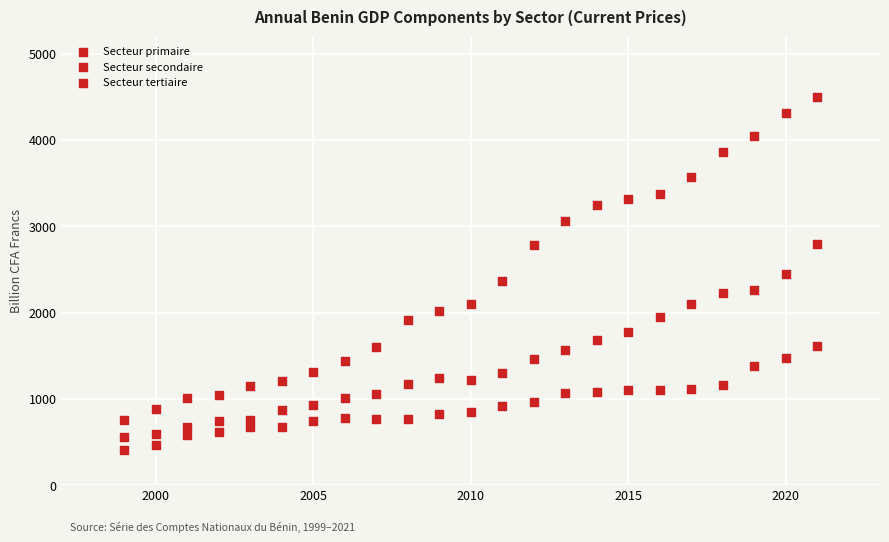

How many data points are displayed?

69